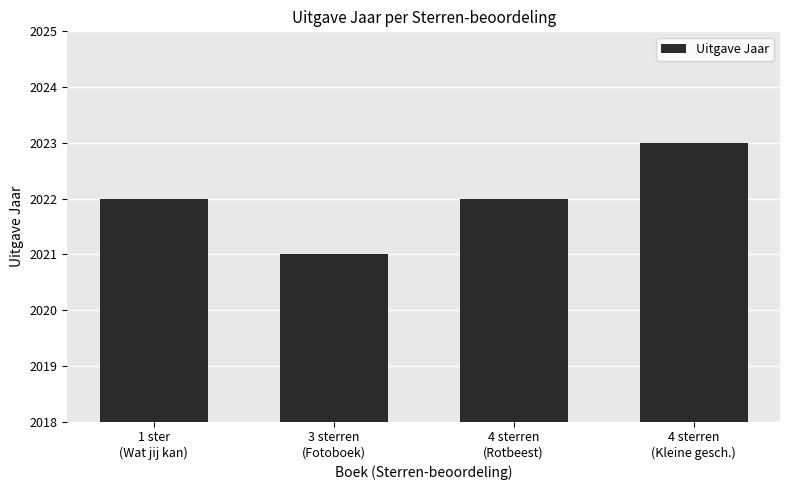

True or false: the data shows 2649 at 3 sterren
(Fotoboek).

False